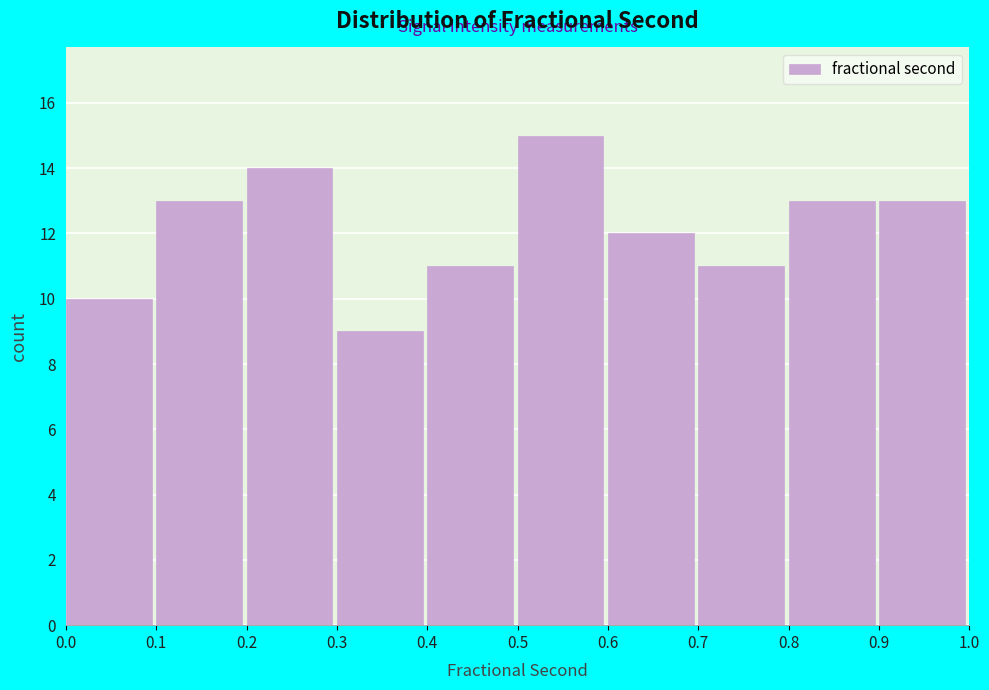

Which range on the x-axis has the tallest bar?

0.5 to 0.6